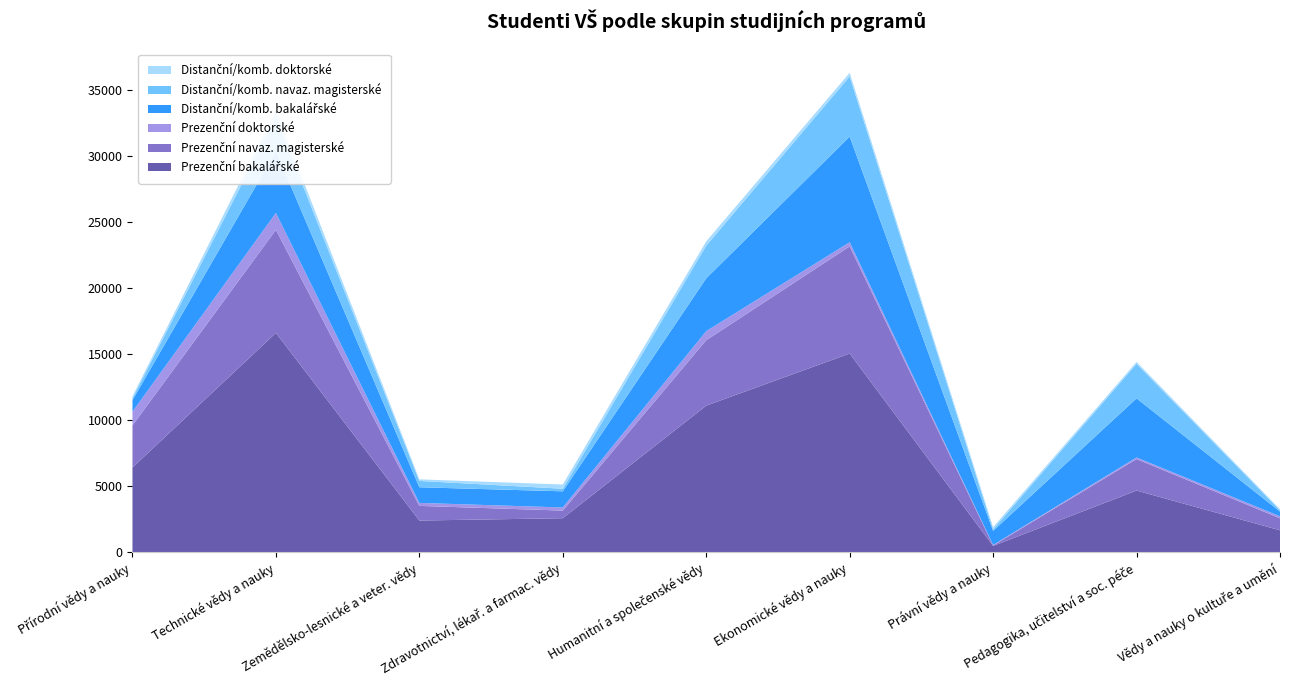

Reading left to right, extract all data points from this chart.

Prezenční bakalářské: Přírodní vědy a nauky=6424	Technické vědy a nauky=16627	Zemědělsko-lesnické a veter. vědy=2406	Zdravotnictví, lékař. a farmac. vědy=2582	Humanitní a společenské vědy=11115	Ekonomické vědy a nauky=15062	Právní vědy a nauky=482	Pedagogika, učitelství a soc. péče=4677	Vědy a nauky o kultuře a umění=1666
Prezenční navaz. magisterské: Přírodní vědy a nauky=3188	Technické vědy a nauky=7808	Zemědělsko-lesnické a veter. vědy=1110	Zdravotnictví, lékař. a farmac. vědy=577	Humanitní a společenské vědy=4955	Ekonomické vědy a nauky=8122	Právní vědy a nauky=32	Pedagogika, učitelství a soc. péče=2387	Vědy a nauky o kultuře a umění=910
Prezenční doktorské: Přírodní vědy a nauky=1040	Technické vědy a nauky=1284	Zemědělsko-lesnické a veter. vědy=226	Zdravotnictví, lékař. a farmac. vědy=237	Humanitní a společenské vědy=689	Ekonomické vědy a nauky=314	Právní vědy a nauky=42	Pedagogika, učitelství a soc. péče=122	Vědy a nauky o kultuře a umění=146
Distanční/komb. bakalářské: Přírodní vědy a nauky=871	Technické vědy a nauky=4679	Zemědělsko-lesnické a veter. vědy=1185	Zdravotnictví, lékař. a farmac. vědy=1224	Humanitní a společenské vědy=4004	Ekonomické vědy a nauky=8004	Právní vědy a nauky=1063	Pedagogika, učitelství a soc. péče=4479	Vědy a nauky o kultuře a umění=364
Distanční/komb. navaz. magisterské: Přírodní vědy a nauky=143	Technické vědy a nauky=2571	Zemědělsko-lesnické a veter. vědy=480	Zdravotnictví, lékař. a farmac. vědy=197	Humanitní a společenské vědy=2476	Ekonomické vědy a nauky=4558	Právní vědy a nauky=126	Pedagogika, učitelství a soc. péče=2619	Vědy a nauky o kultuře a umění=101
Distanční/komb. doktorské: Přírodní vědy a nauky=159	Technické vědy a nauky=514	Zemědělsko-lesnické a veter. vědy=119	Zdravotnictví, lékař. a farmac. vědy=318	Humanitní a společenské vědy=325	Ekonomické vědy a nauky=280	Právní vědy a nauky=162	Pedagogika, učitelství a soc. péče=144	Vědy a nauky o kultuře a umění=82